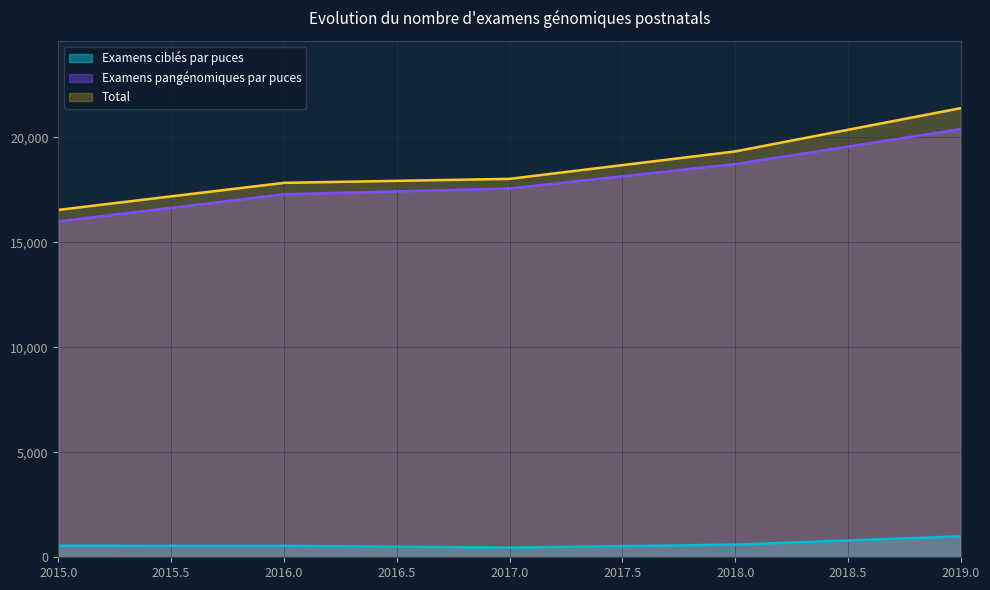

What is the total value across all series at 2019?

42780